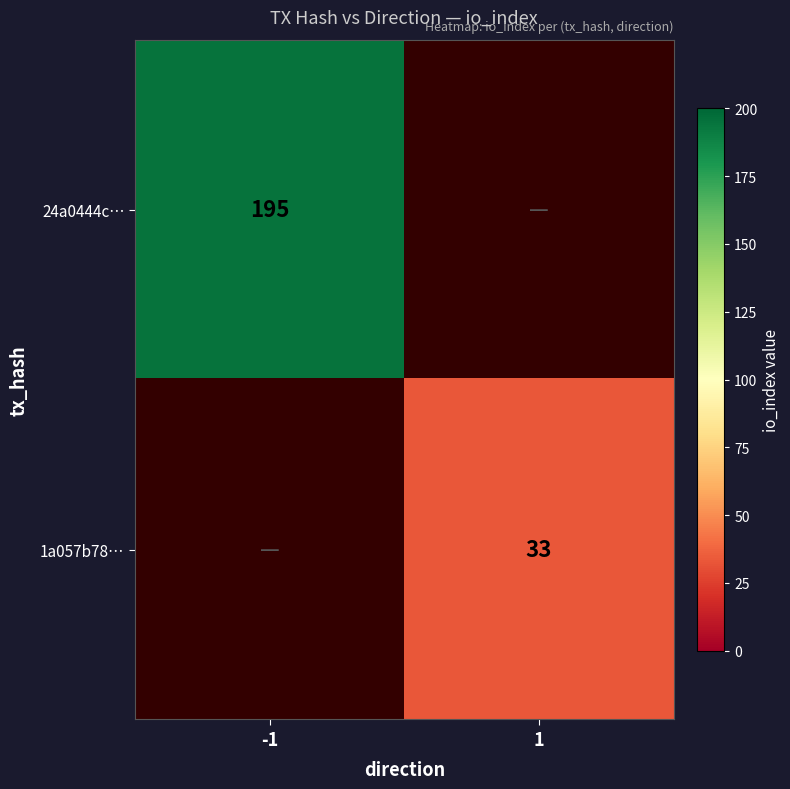

True or false: 24a0444c… has a value of 131 at -1.

False